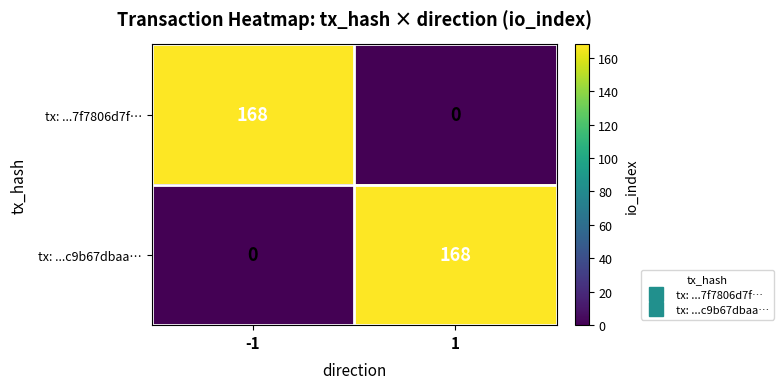

What is the sum of all tx: ...c9b67dbaa… values?

168